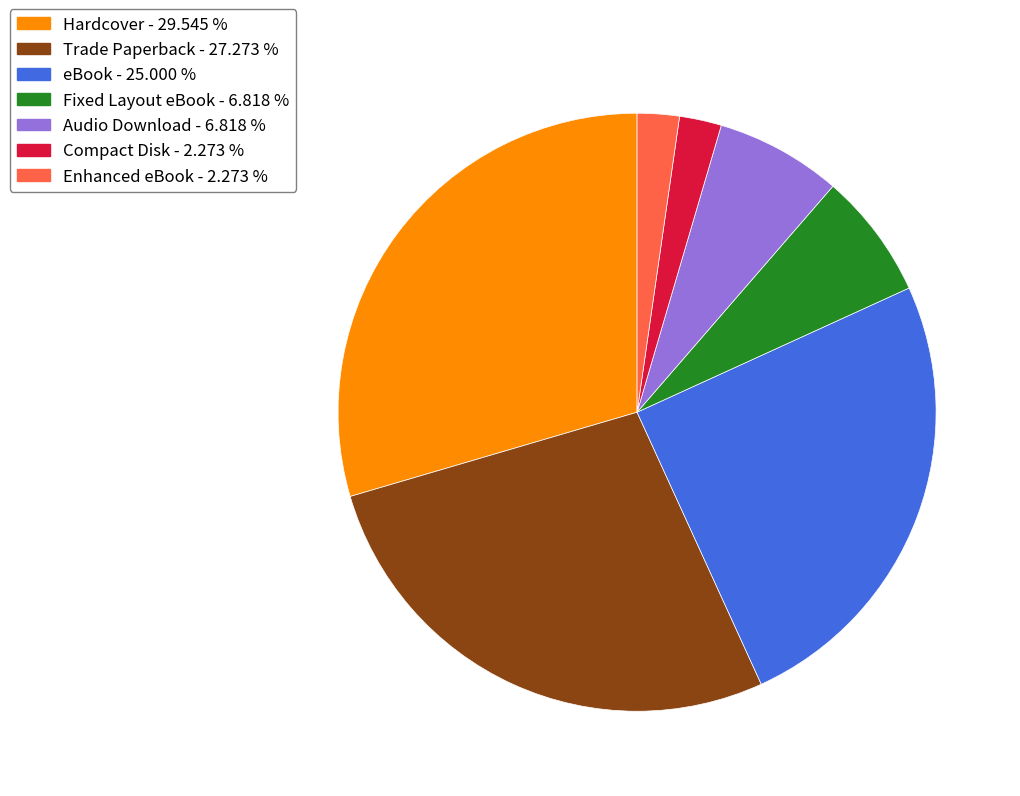

Does any single category account for the majority?

No